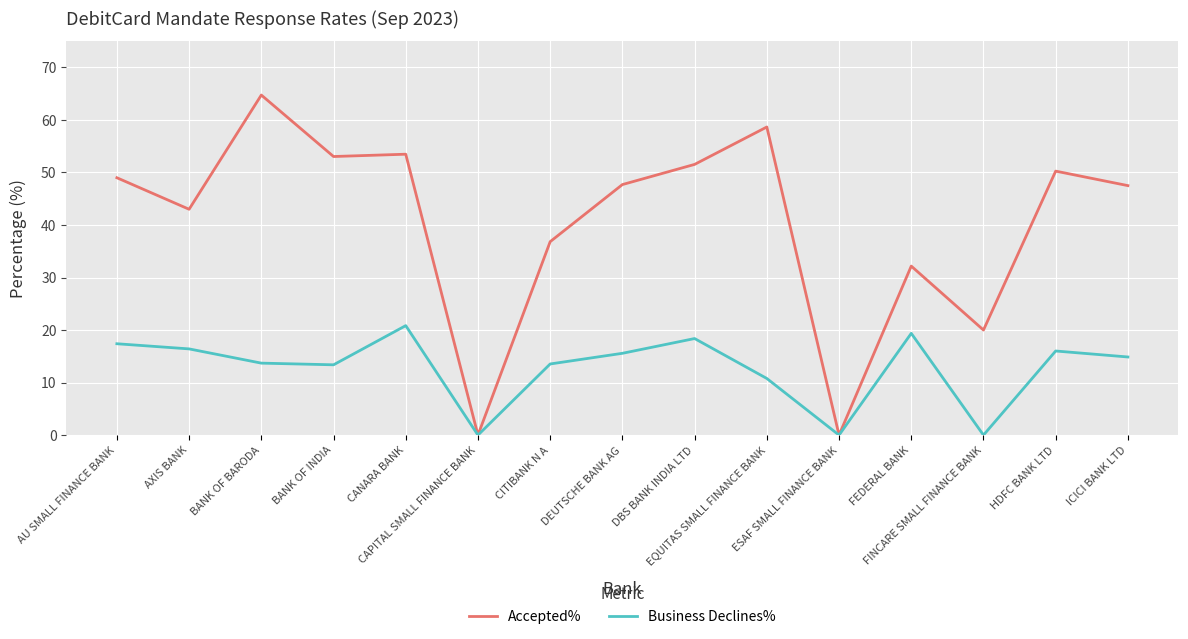

What is the difference between the maximum and second lowest values in the Accepted% series?

64.7